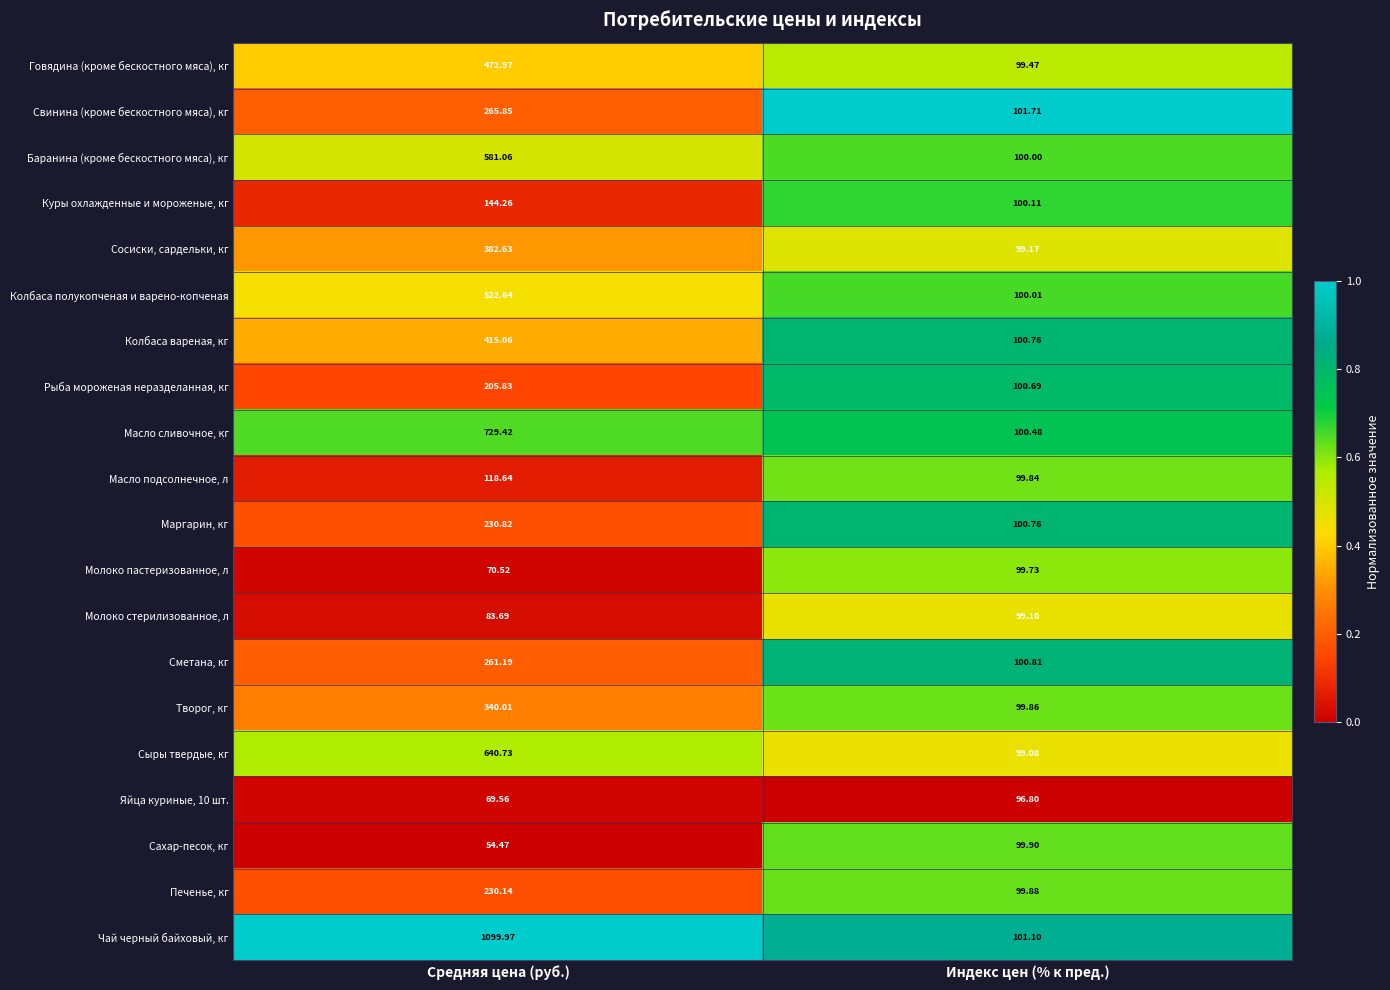

At which label does Говядина (кроме бескостного мяса), кг reach its minimum?

Индекс цен (% к пред.)